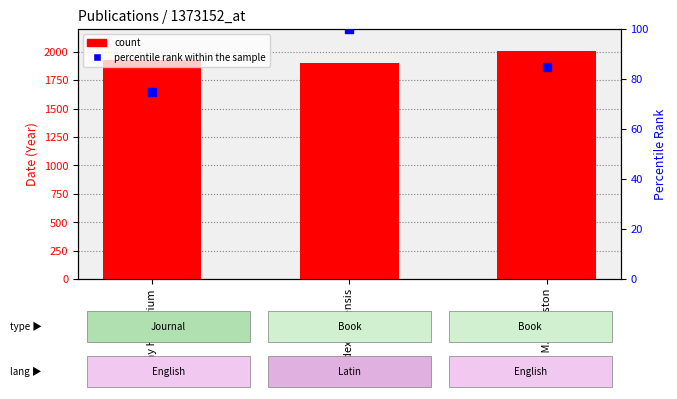

Which series contains the lowest Y value?

percentile rank within the sample